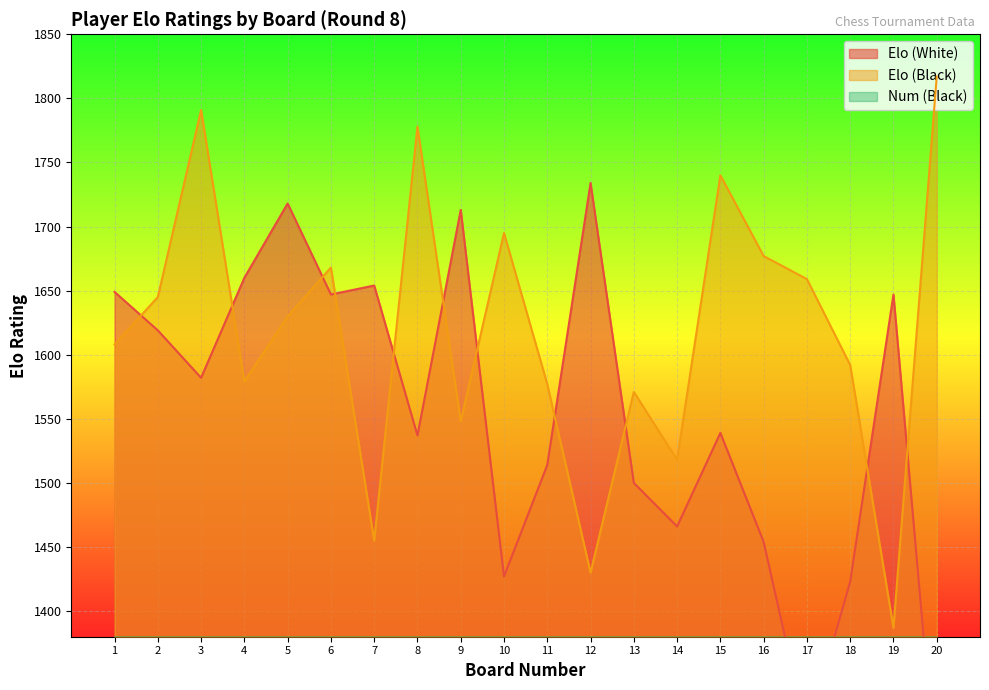

Count the number of data series in this chart.

3